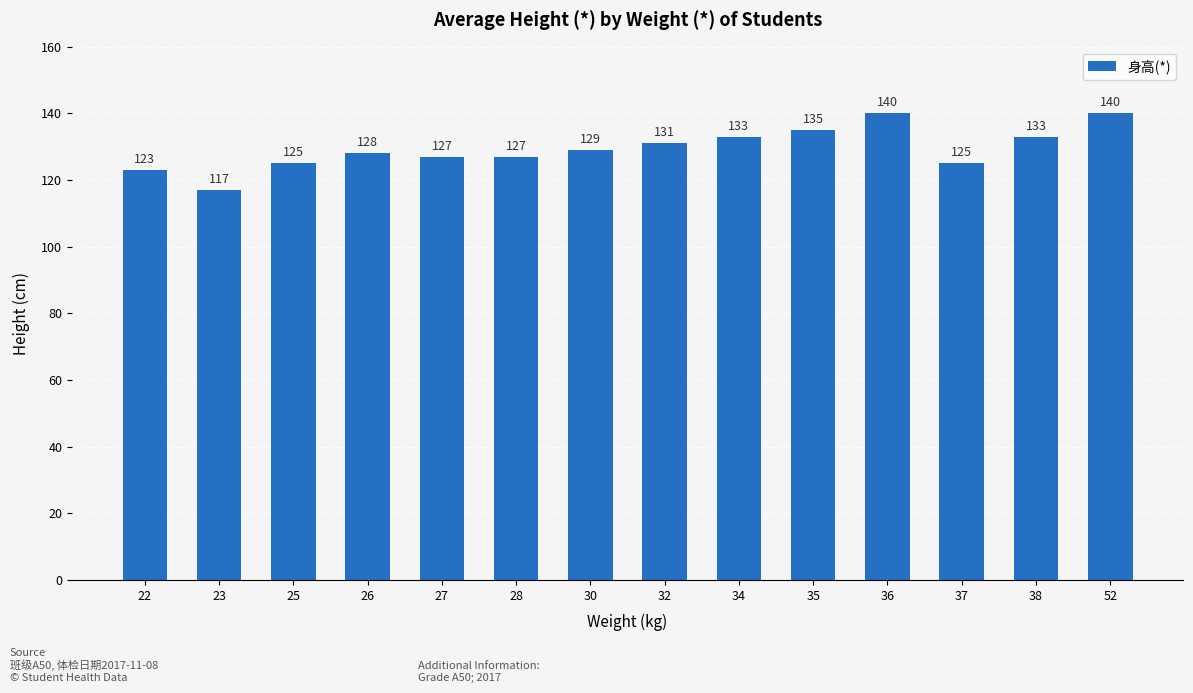

How many bars are there in total?

14